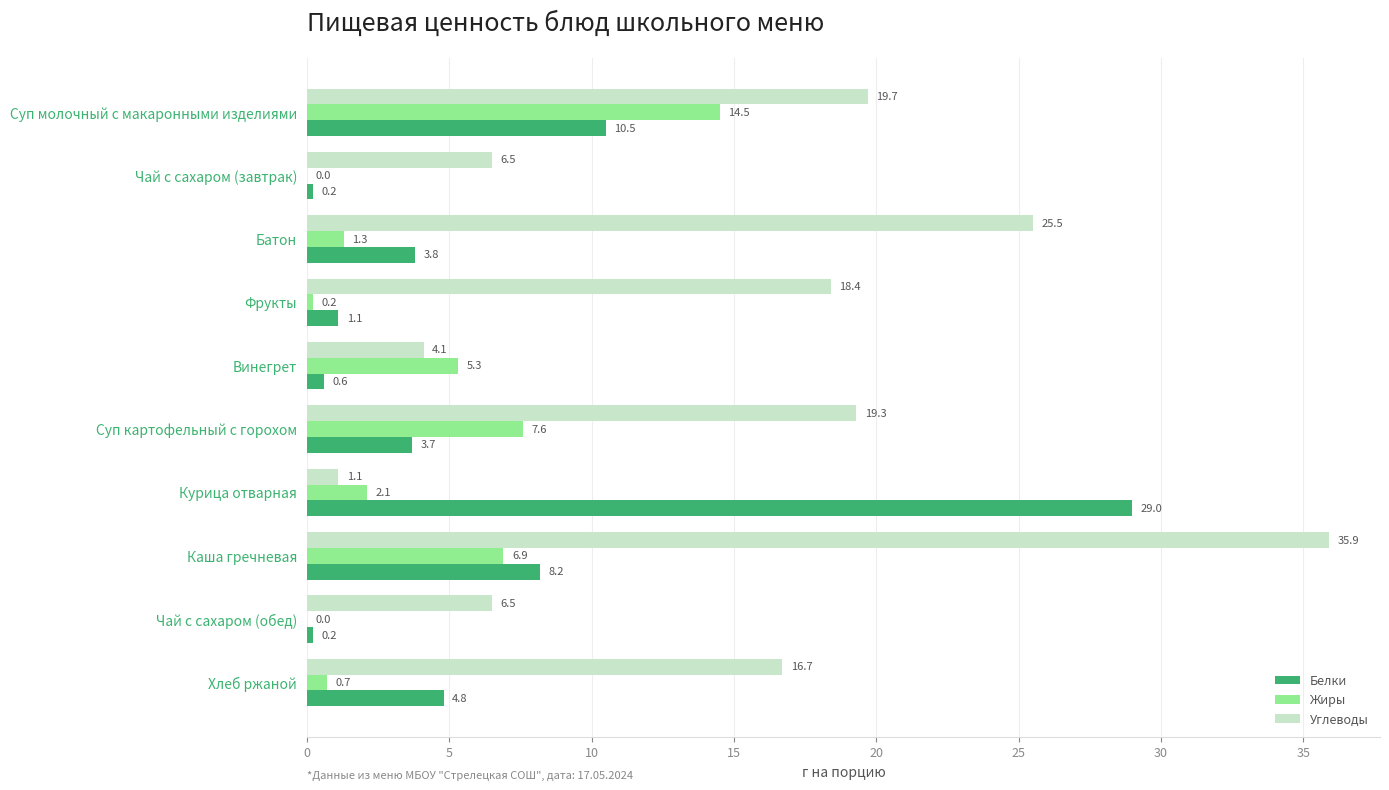

The Углеводы series shows 27.5 at Фрукты. True or false?

False